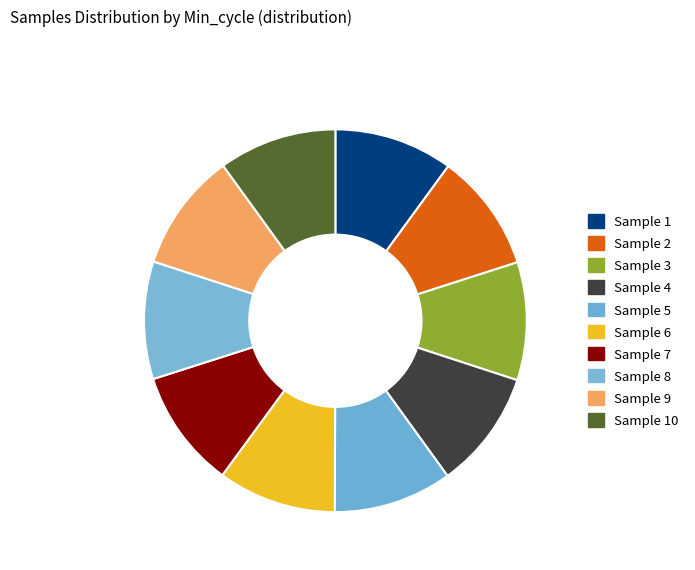

Is there a majority slice in this chart?

No